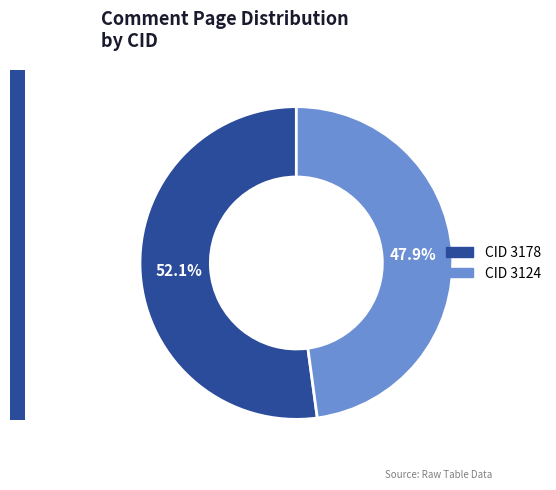

To the nearest percent, what is the average slice percentage?

50%